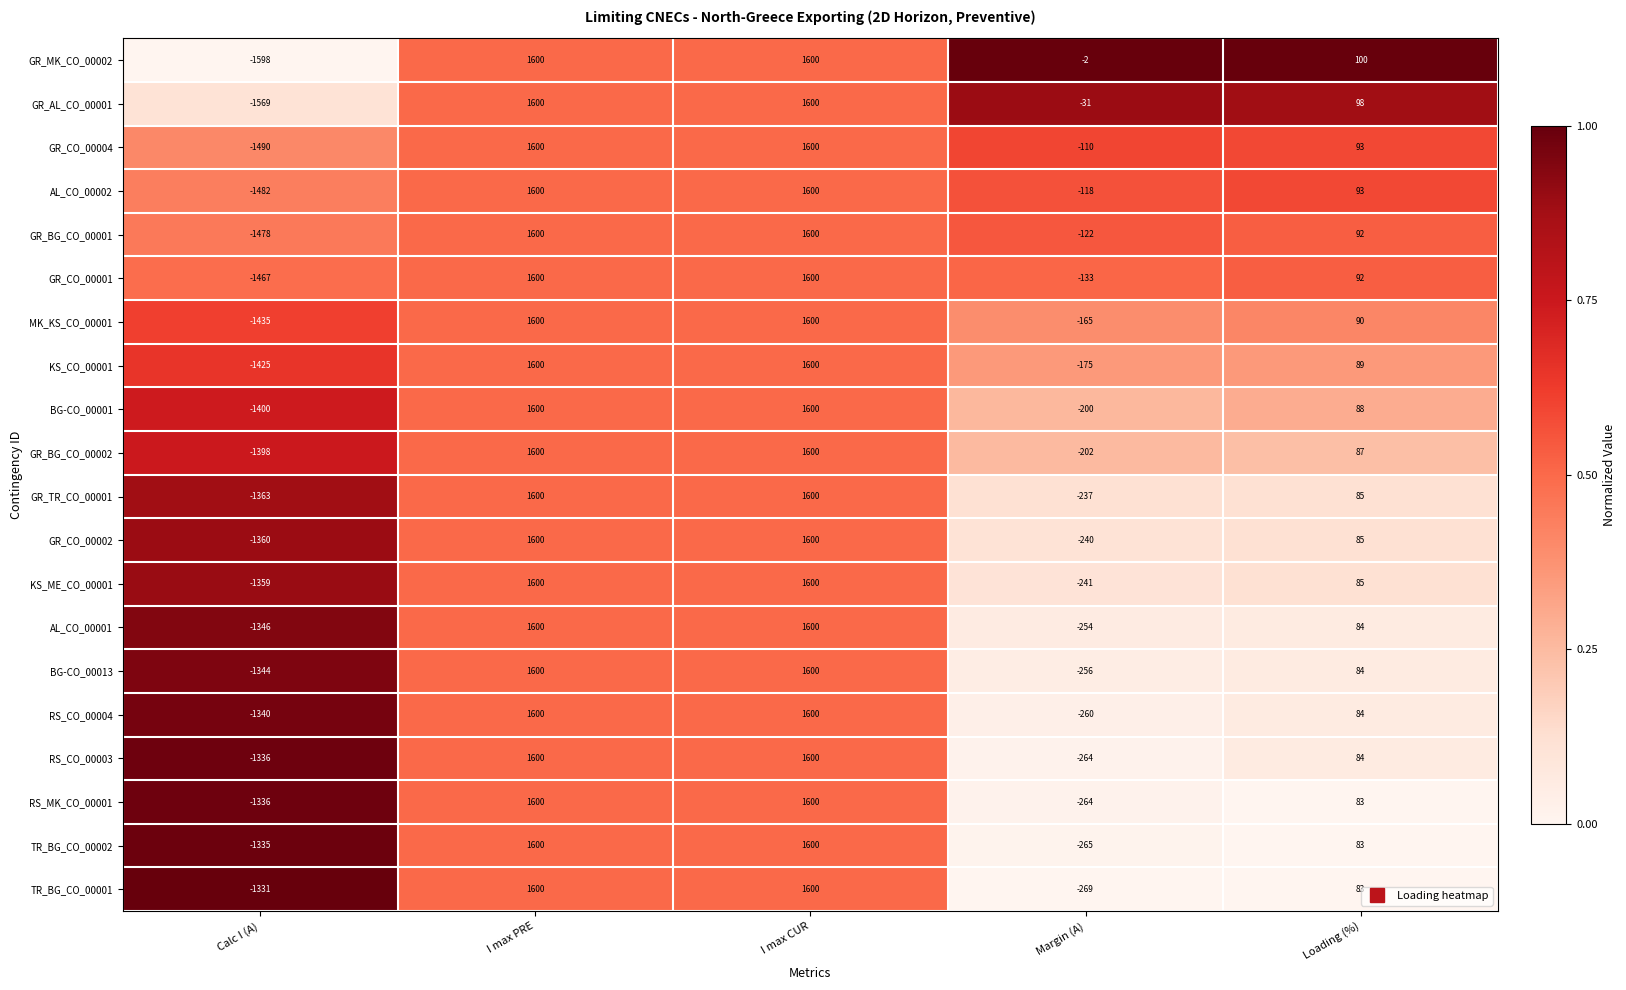

True or false: BG-CO_00013 has a value of -1344 at Calc I (A).

True